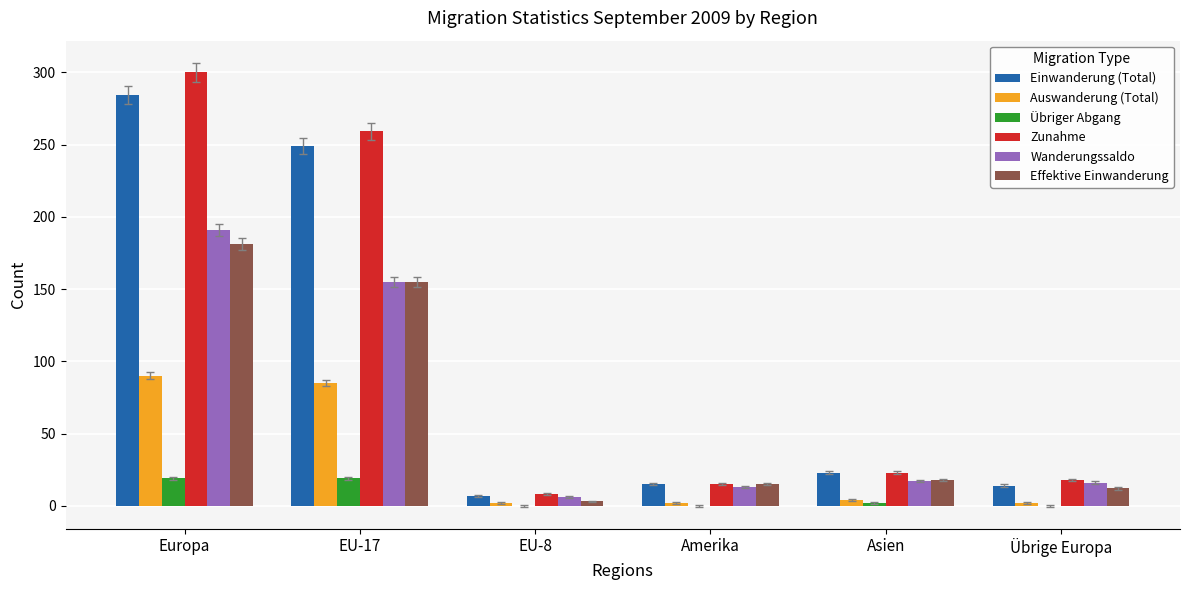

Count the number of data series in this chart.

6